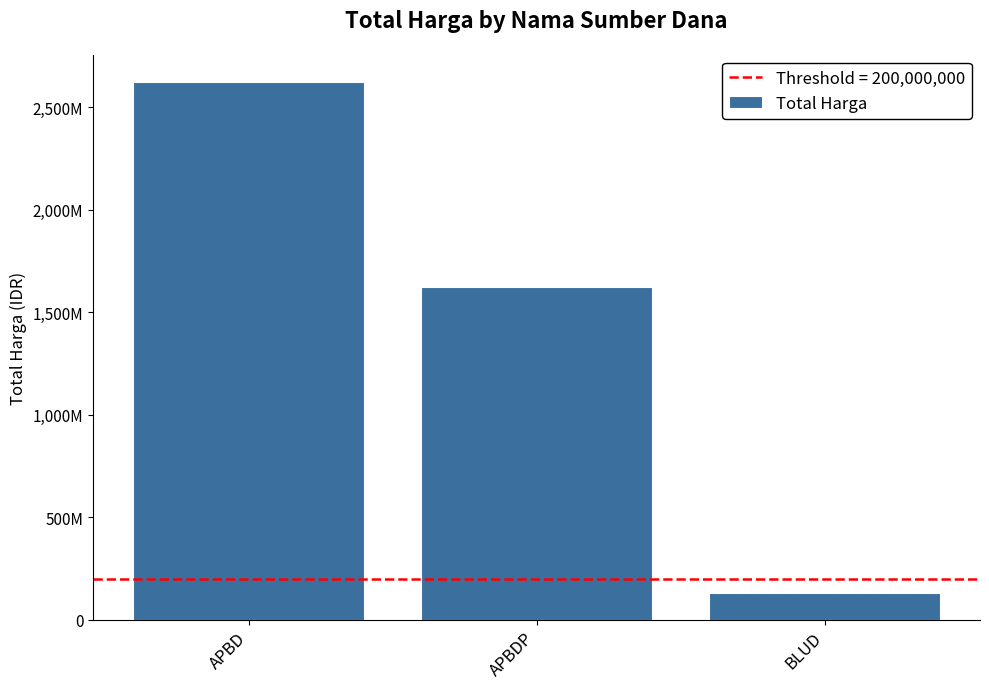

Are the bars horizontal?

No